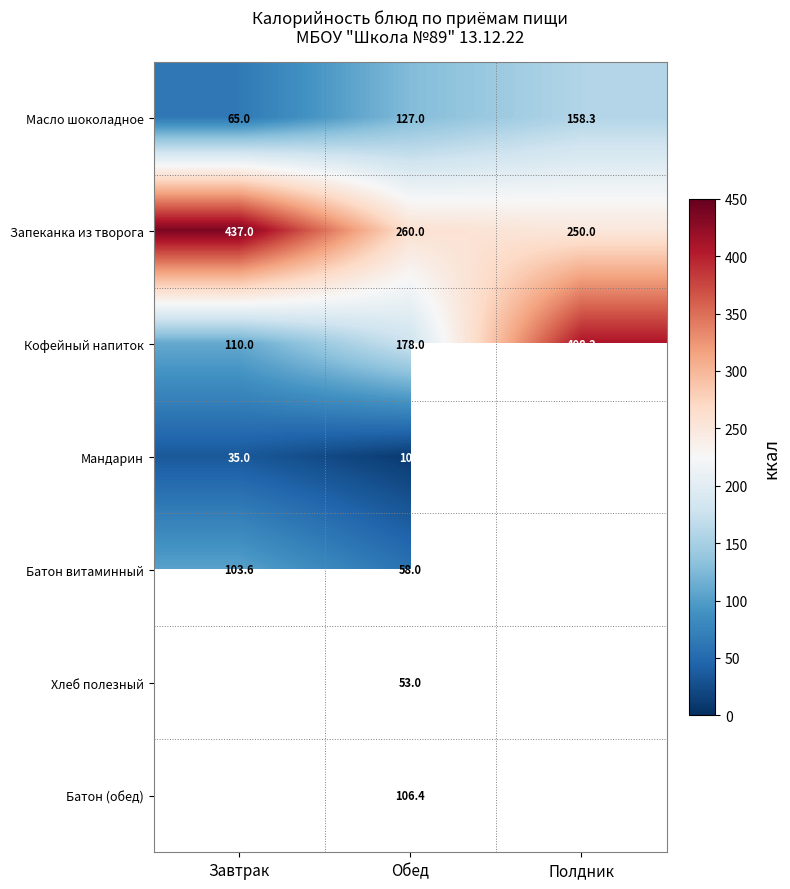

Rank the categories by Масло шоколадное value from highest to lowest.

Полдник, Обед, Завтрак